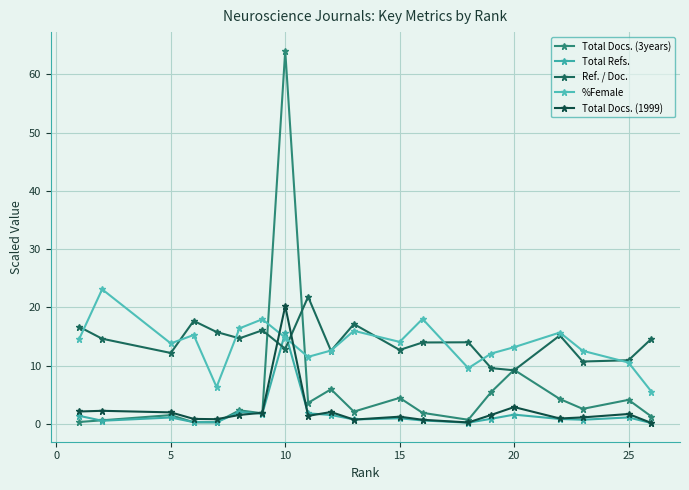

How many times do Total Docs. (1999) and Total Refs. cross each other?

6